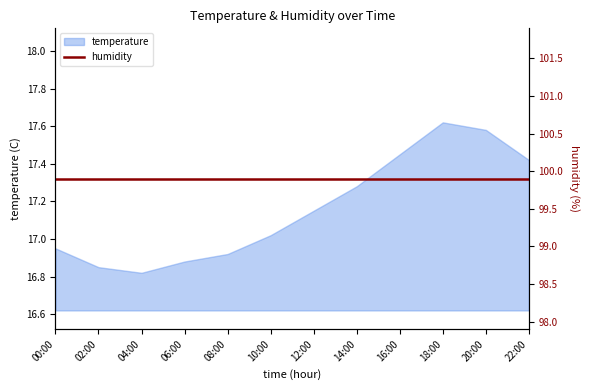

Reading left to right, list all the values displayed in this chart.

16.9	16.9	16.8	16.9	16.9	17.0	17.1	17.3	17.4	17.6	17.6	17.4